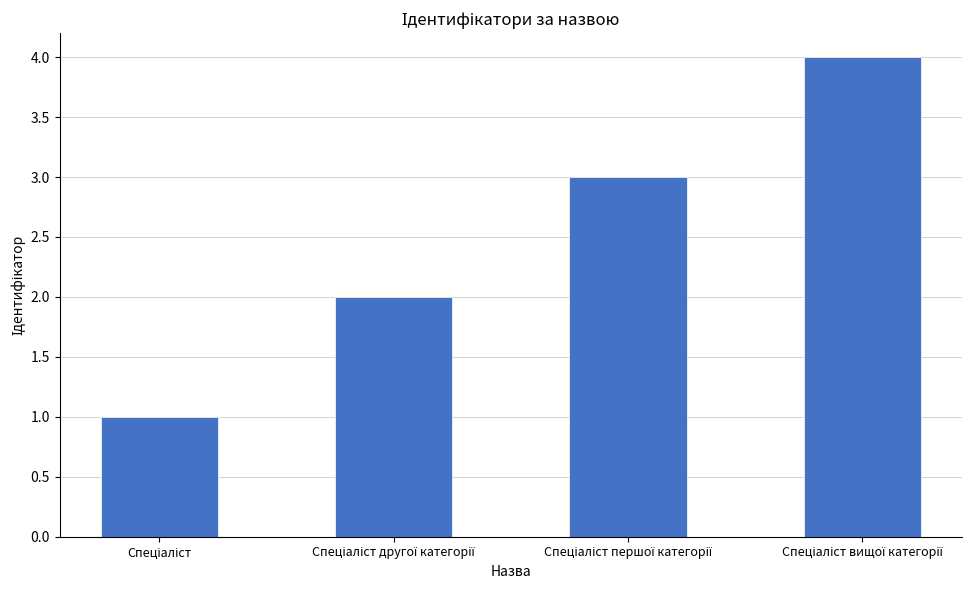

How many distinct data groups are displayed?

1